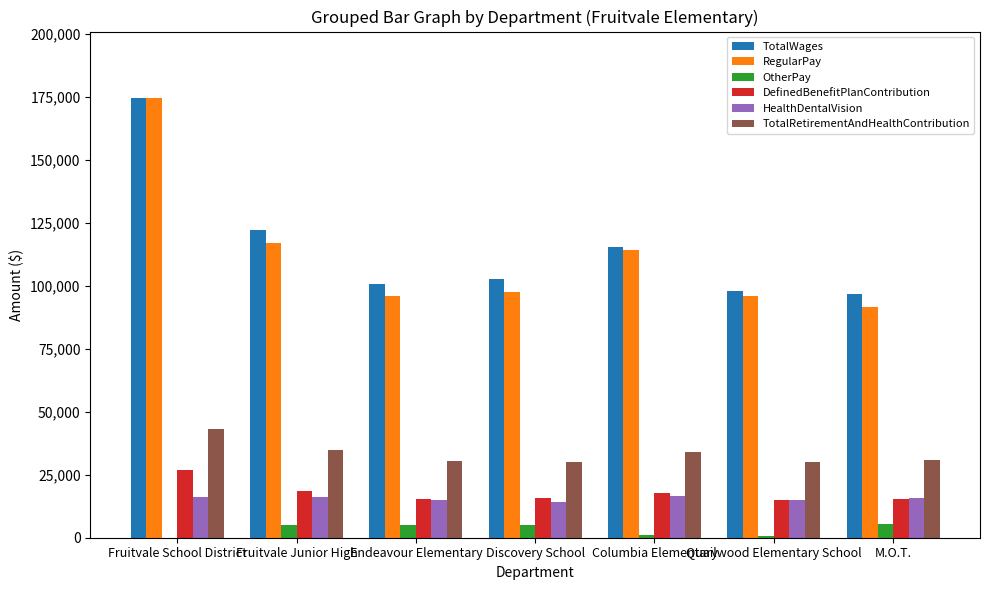

True or false: TotalRetirementAndHealthContribution has a value of 43171 at Fruitvale School District.

True